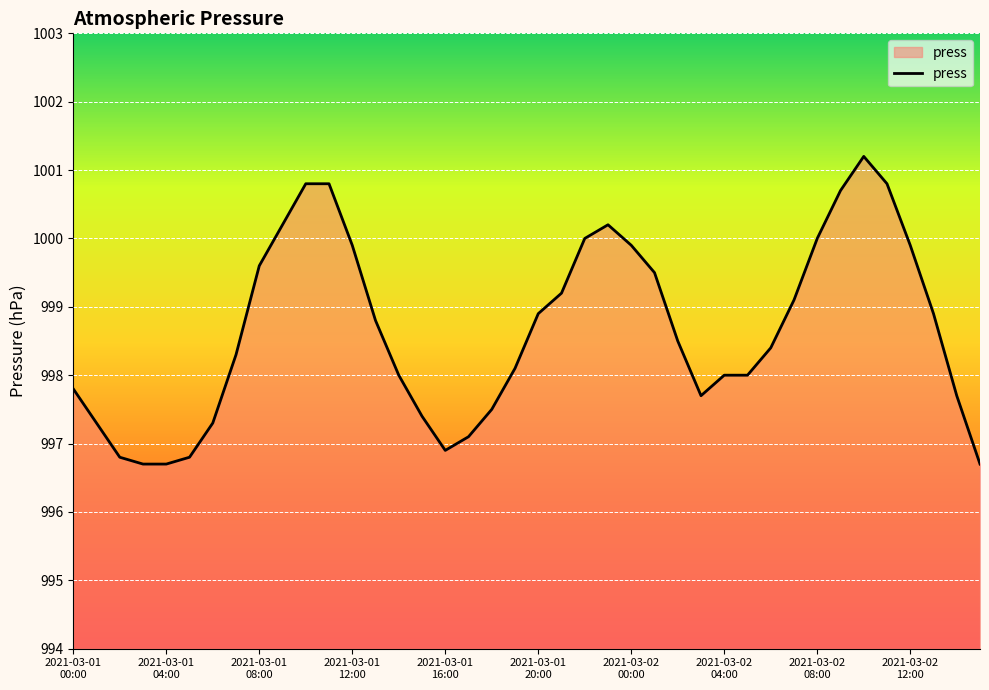

Does the chart have visible grid lines?

Yes